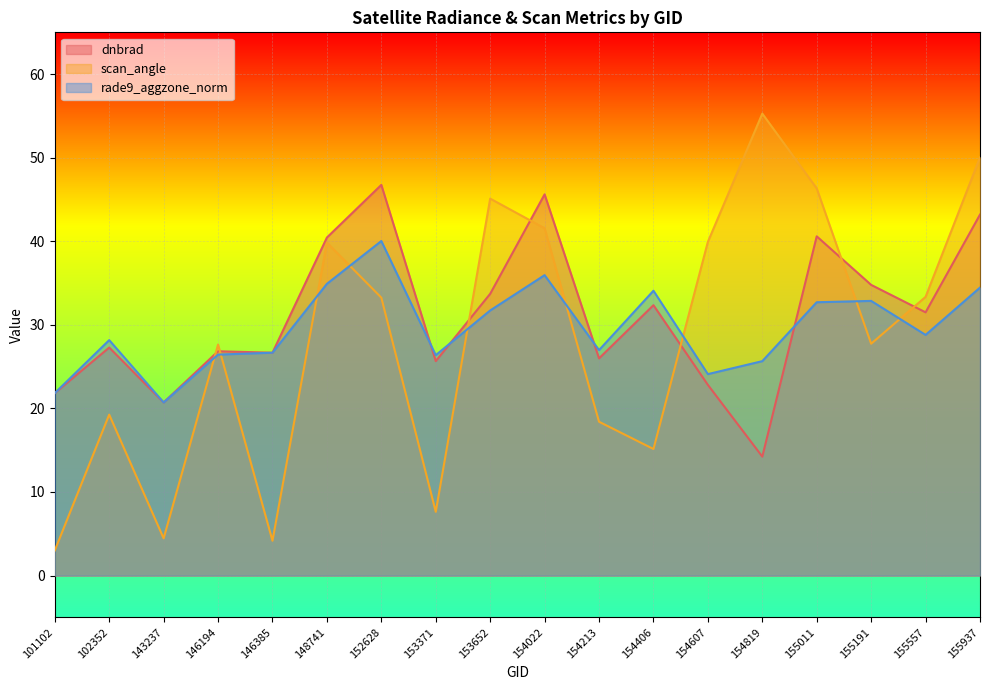

Which series changed the most between 152628 and 155191?

dnbrad